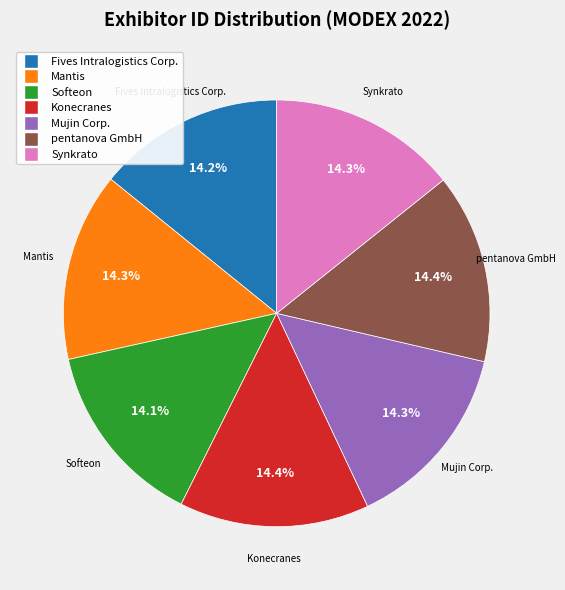

Is there any slice that represents more than half of the pie?

No